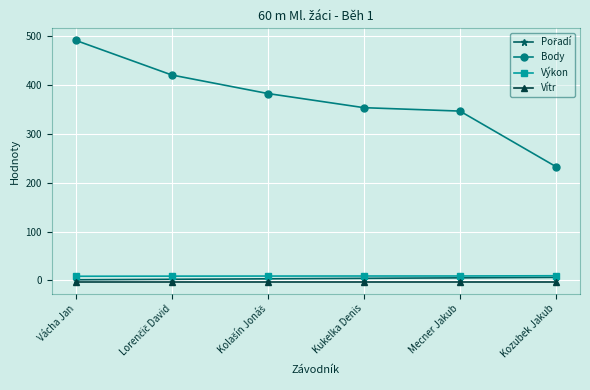

What is the total value across all series at Kukelka Denis?

364.3